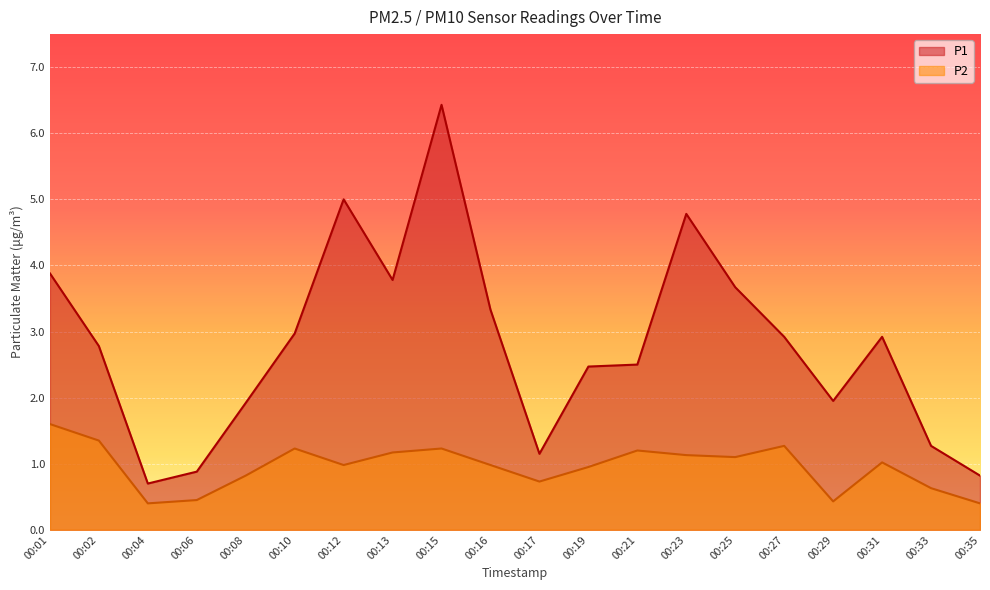

What is the greatest value displayed?

6.4